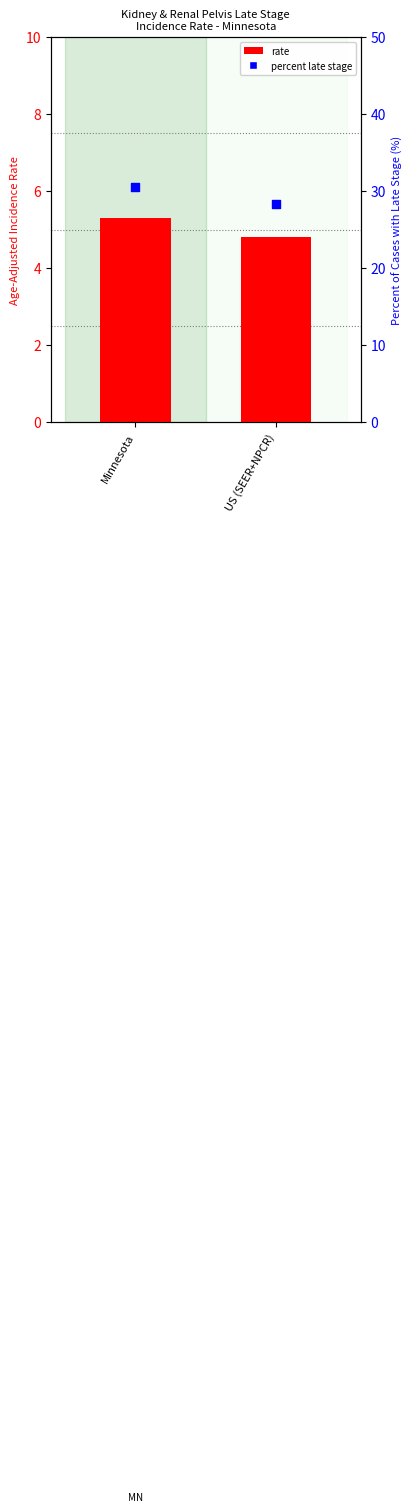

Which series contains the lowest Y value?

Age-Adjusted Rate